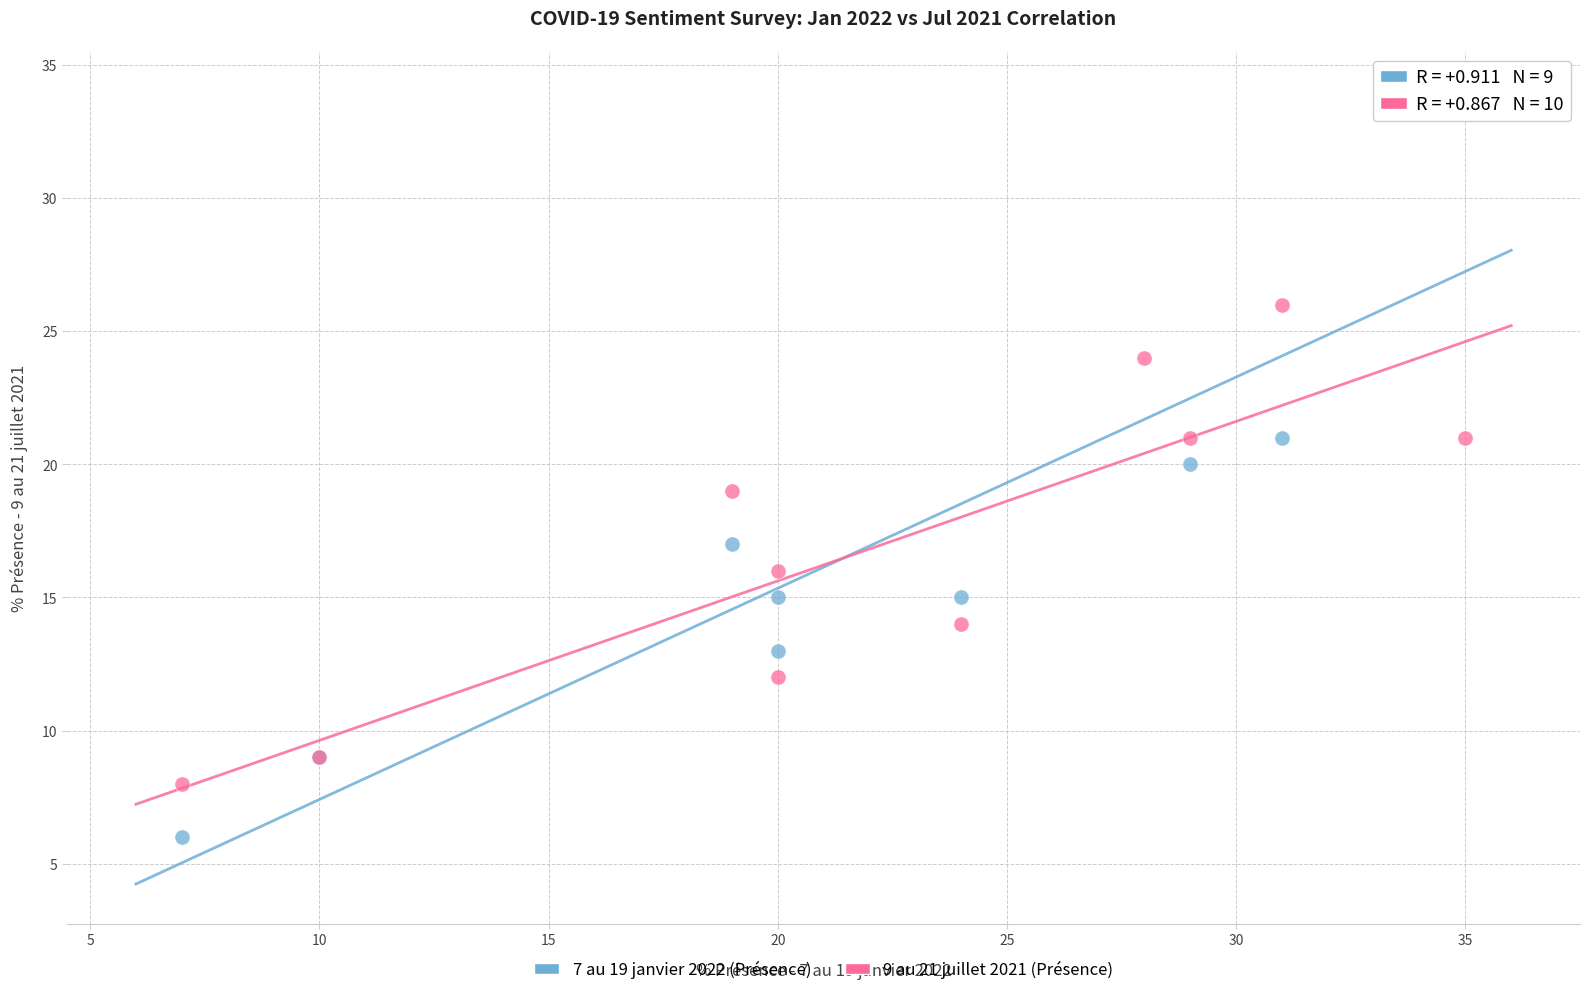

Which series reaches the maximum Y coordinate?

7 au 19 janvier 2022 (Présence)